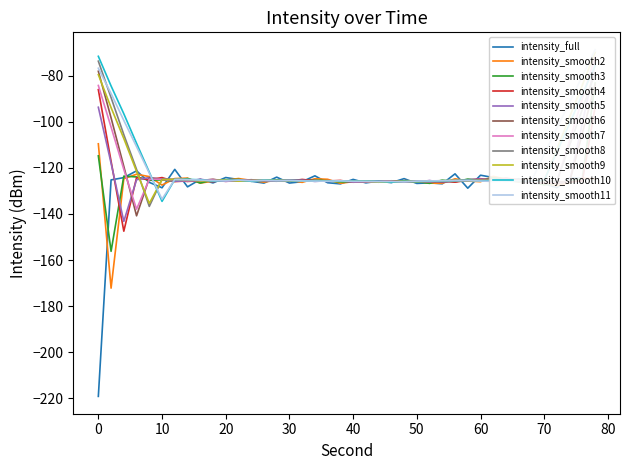

What is the highest value of the intensity_full series?

-120.7